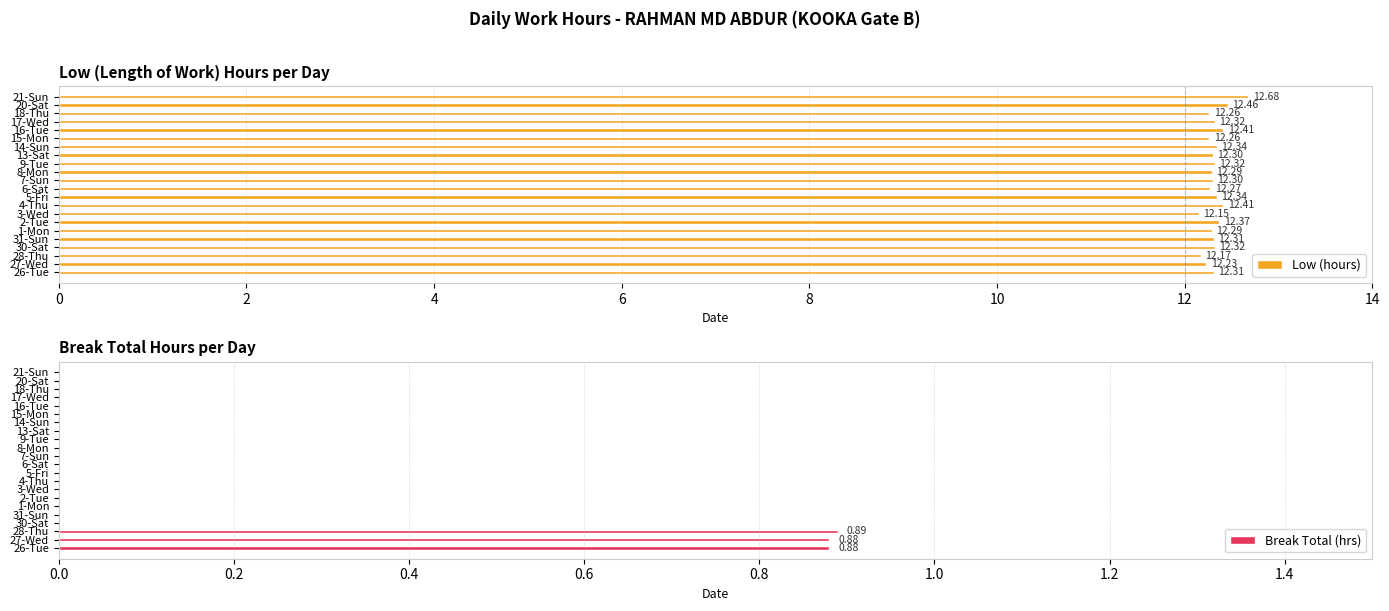

What is the sum of the Low (hours) values at 4-Thu and 7-Sun?

24.7